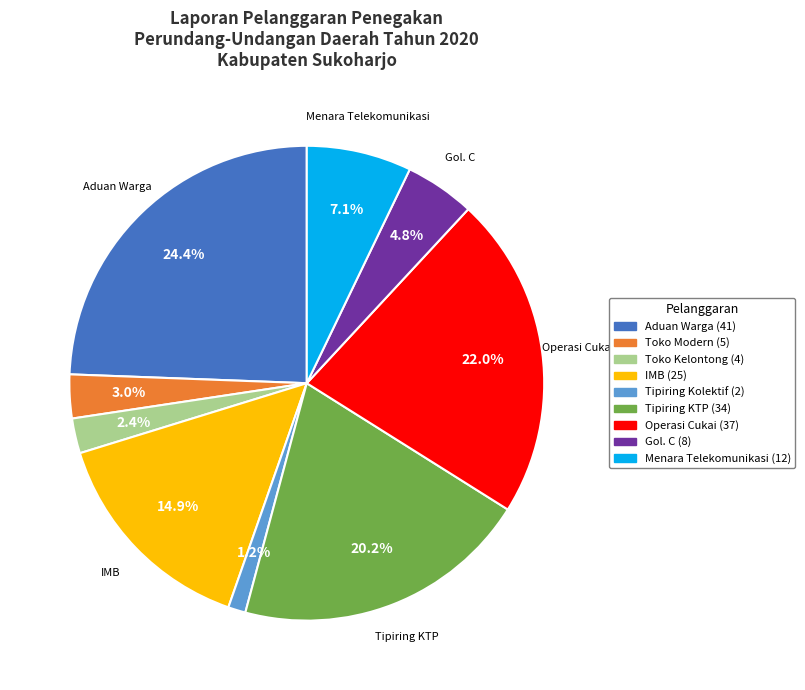

To the nearest percent, what is the average slice percentage?

11%